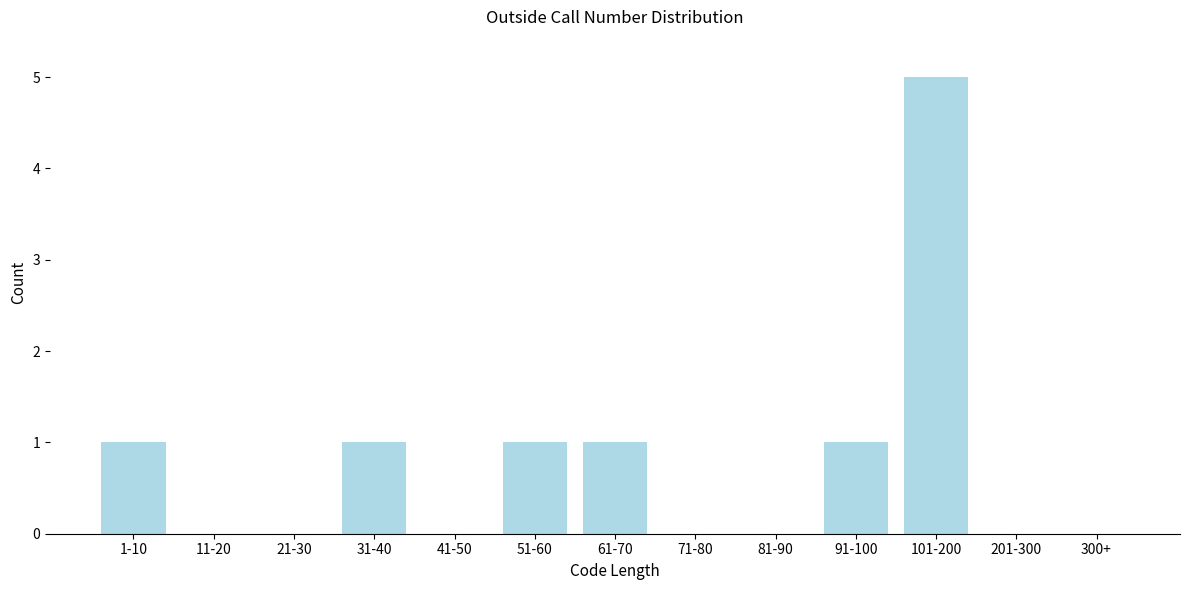

Reading left to right, extract all data points from this chart.

1-10=1	11-20=0	21-30=0	31-40=1	41-50=0	51-60=1	61-70=1	71-80=0	81-90=0	91-100=1	101-200=5	201-300=0	300+=0